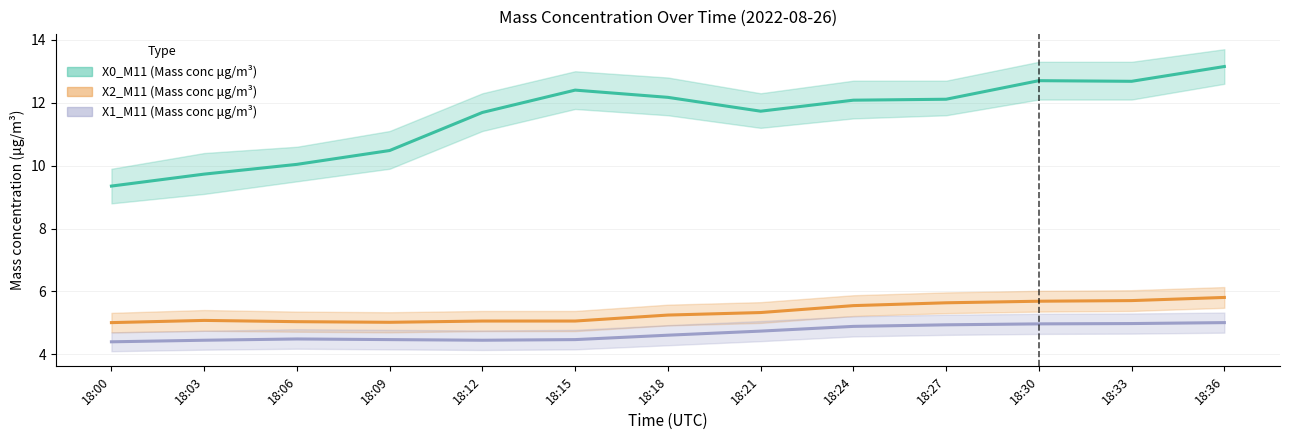

Where is the first local minimum for X0_M11 (Mass conc μg/m³)?

18:21